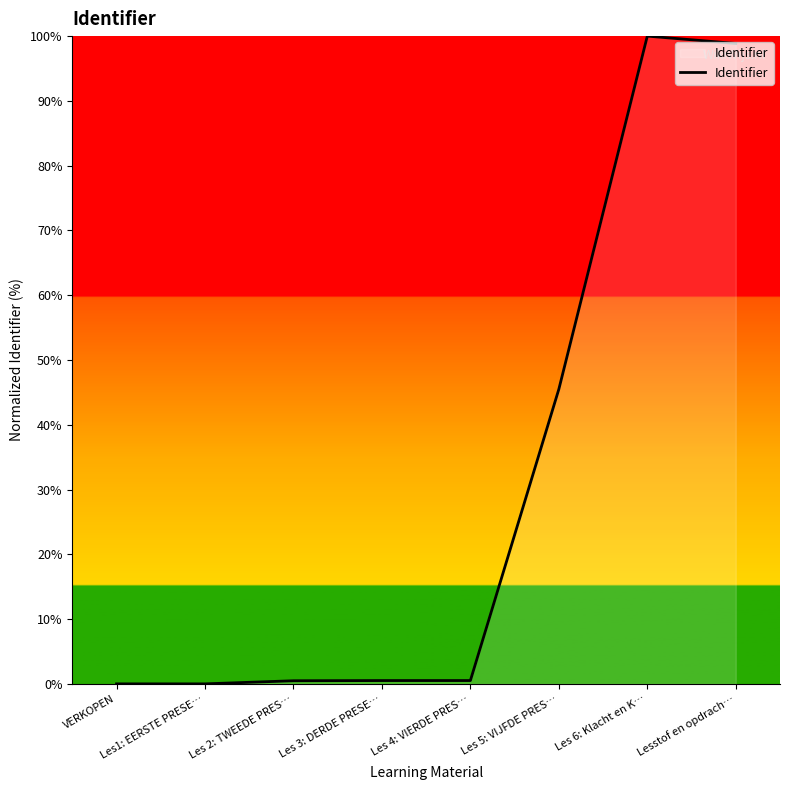

The chart shows a value of 0.5 at Les 4: VIERDE PRES…. True or false?

True